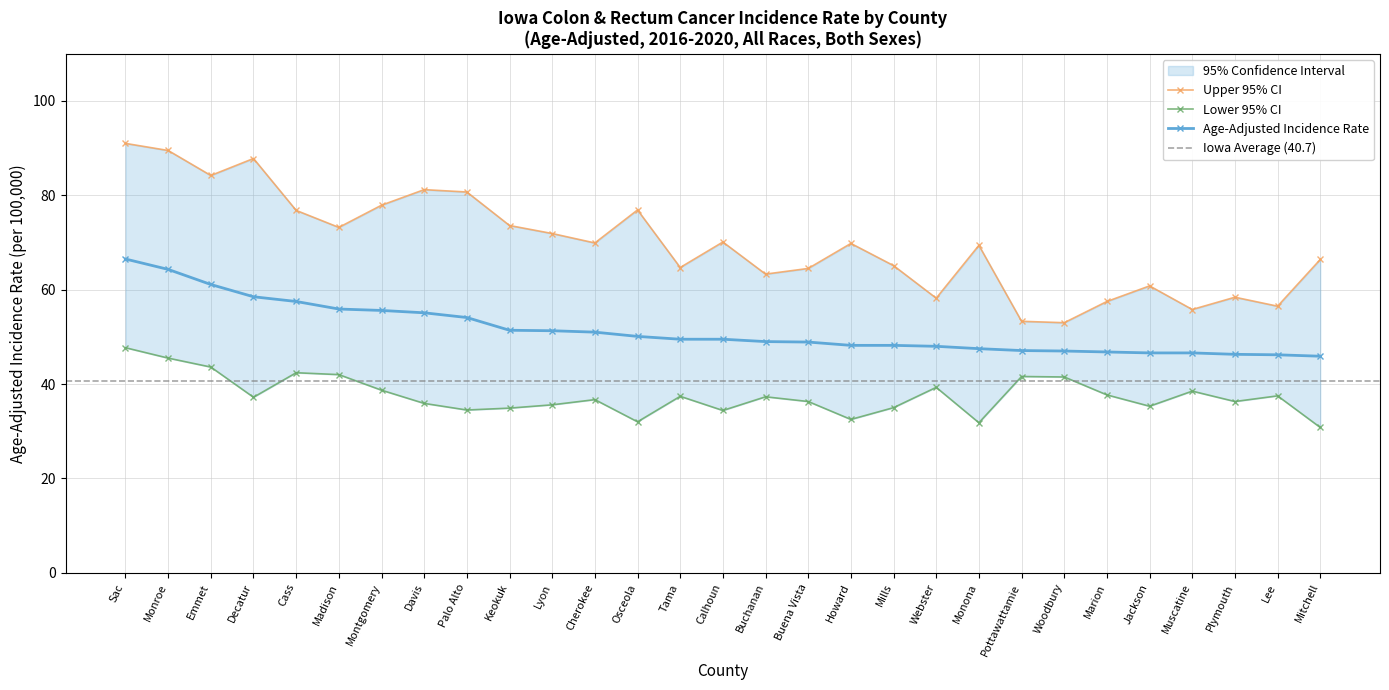

Reading left to right, list all the values displayed in this chart.

Age-Adjusted Incidence Rate: Sac=66.5	Monroe=64.3	Emmet=61.1	Decatur=58.5	Cass=57.5	Madison=55.9	Montgomery=55.6	Davis=55.1	Palo Alto=54.1	Keokuk=51.4	Lyon=51.3	Cherokee=51.0	Osceola=50.1	Tama=49.5	Calhoun=49.5	Buchanan=49.0	Buena Vista=48.9	Howard=48.2	Mills=48.2	Webster=48.0	Monona=47.5	Pottawattamie=47.1	Woodbury=47.0	Marion=46.8	Jackson=46.6	Muscatine=46.6	Plymouth=46.3	Lee=46.2	Mitchell=45.9
Lower 95% CI: Sac=47.7	Monroe=45.5	Emmet=43.6	Decatur=37.2	Cass=42.4	Madison=42.0	Montgomery=38.7	Davis=35.9	Palo Alto=34.5	Keokuk=34.9	Lyon=35.6	Cherokee=36.7	Osceola=32.0	Tama=37.4	Calhoun=34.4	Buchanan=37.3	Buena Vista=36.3	Howard=32.5	Mills=35.0	Webster=39.3	Monona=31.8	Pottawattamie=41.6	Woodbury=41.5	Marion=37.7	Jackson=35.3	Muscatine=38.5	Plymouth=36.3	Lee=37.5	Mitchell=30.8
Upper 95% CI: Sac=91.0	Monroe=89.5	Emmet=84.2	Decatur=87.8	Cass=76.8	Madison=73.2	Montgomery=77.9	Davis=81.2	Palo Alto=80.7	Keokuk=73.6	Lyon=71.9	Cherokee=69.9	Osceola=76.9	Tama=64.7	Calhoun=70.1	Buchanan=63.3	Buena Vista=64.5	Howard=69.8	Mills=65.1	Webster=58.2	Monona=69.4	Pottawattamie=53.3	Woodbury=53.0	Marion=57.5	Jackson=60.8	Muscatine=55.8	Plymouth=58.4	Lee=56.5	Mitchell=66.4